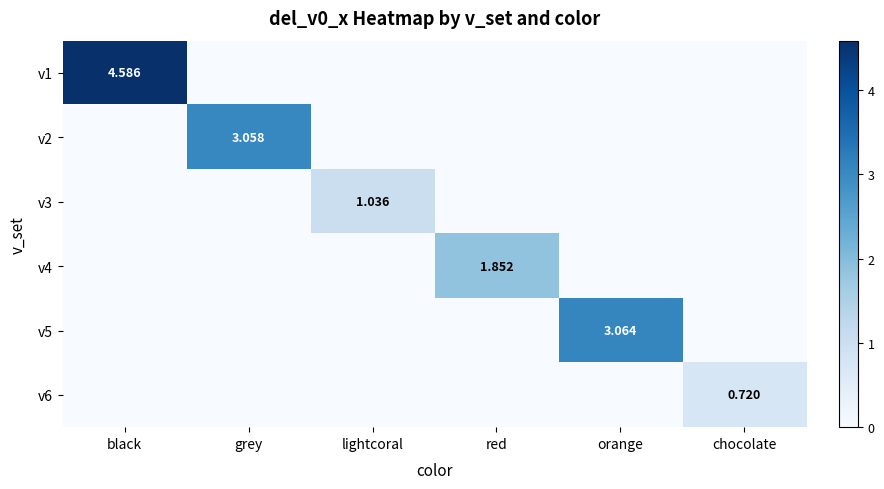

How many data points in v3 are above 0?

1